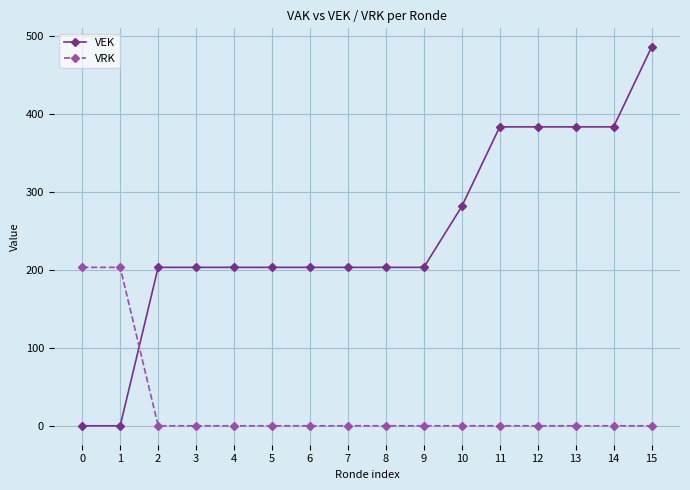

True or false: VRK and VEK intersect in this chart.

True